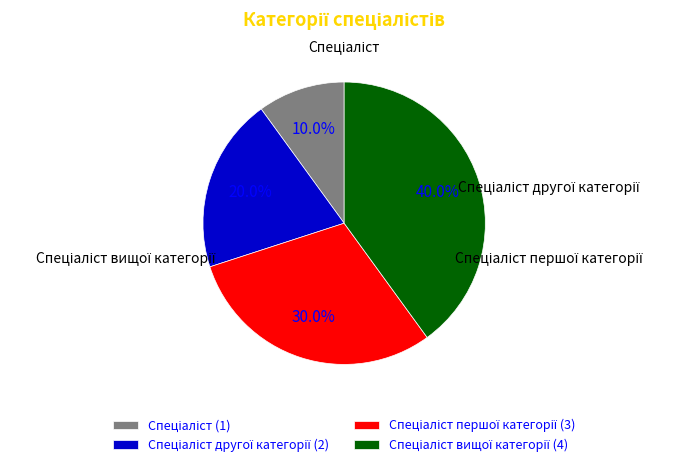

Is there any slice that represents more than half of the pie?

No